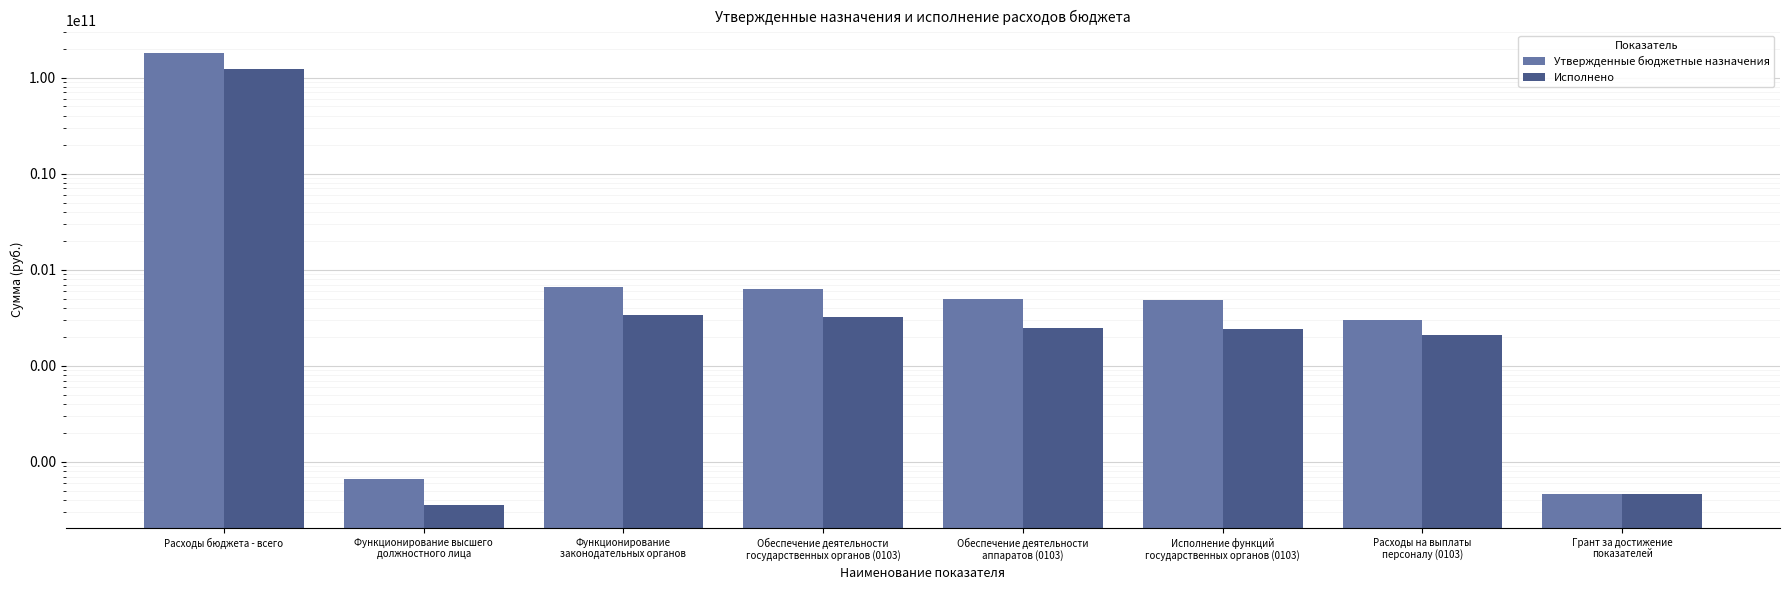

Is the value of Исполнено at Расходы на выплаты
персоналу (0103) greater than the value of Утвержденные бюджетные назначения at Расходы бюджета - всего?

No